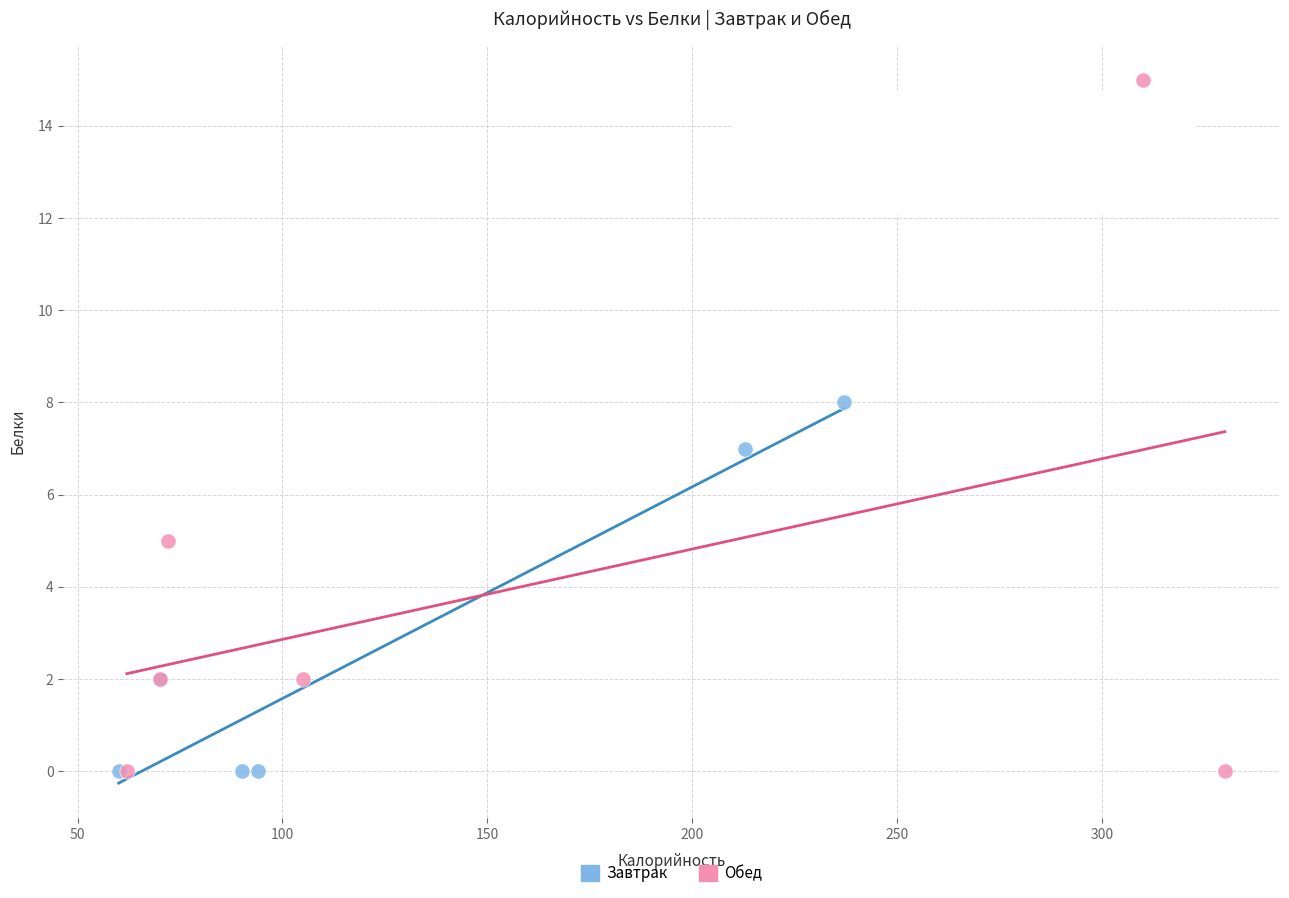

Which series reaches the maximum Y coordinate?

Обед